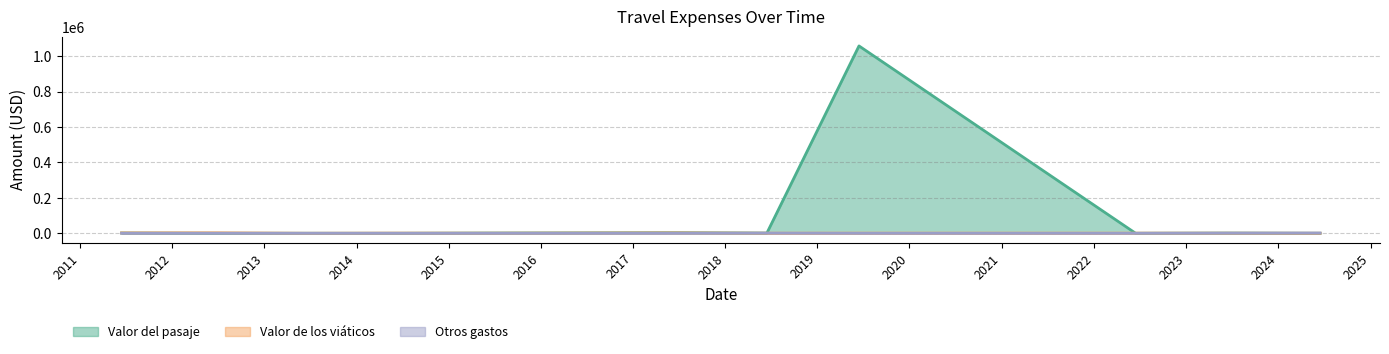

What is the sum of all Valor de los viáticos values?

10361.2